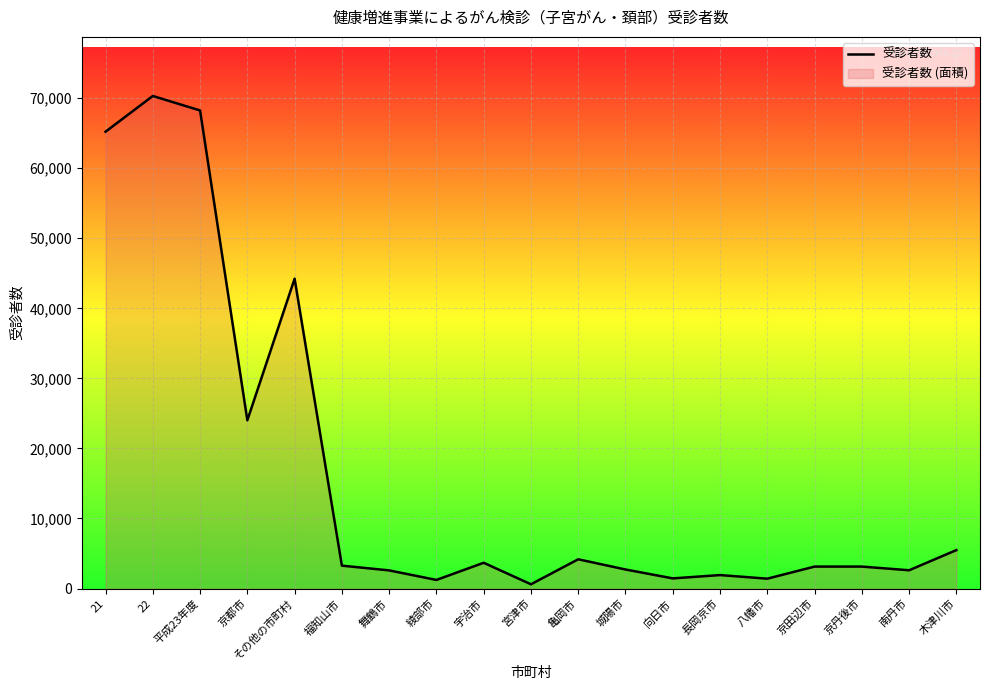

List the labels in order of value, largest first.

22, 平成23年度, 21, その他の市町村, 京都市, 木津川市, 亀岡市, 宇治市, 福知山市, 京田辺市, 京丹後市, 城陽市, 南丹市, 舞鶴市, 長岡京市, 向日市, 八幡市, 綾部市, 宮津市